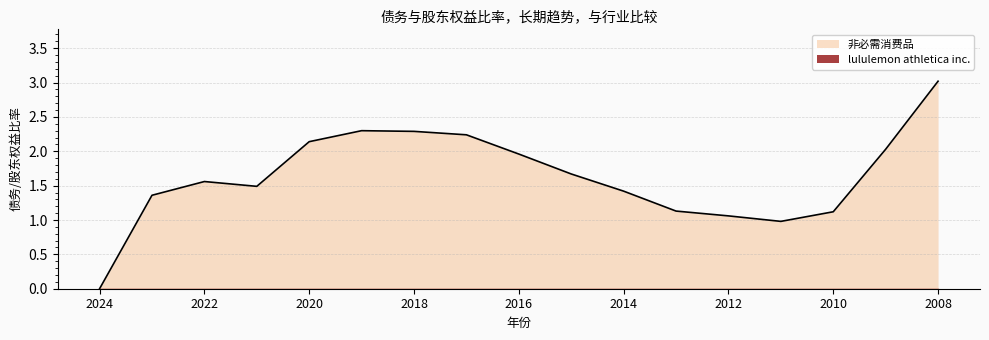

What is the label of the 15th point from the left?

2010-01-31